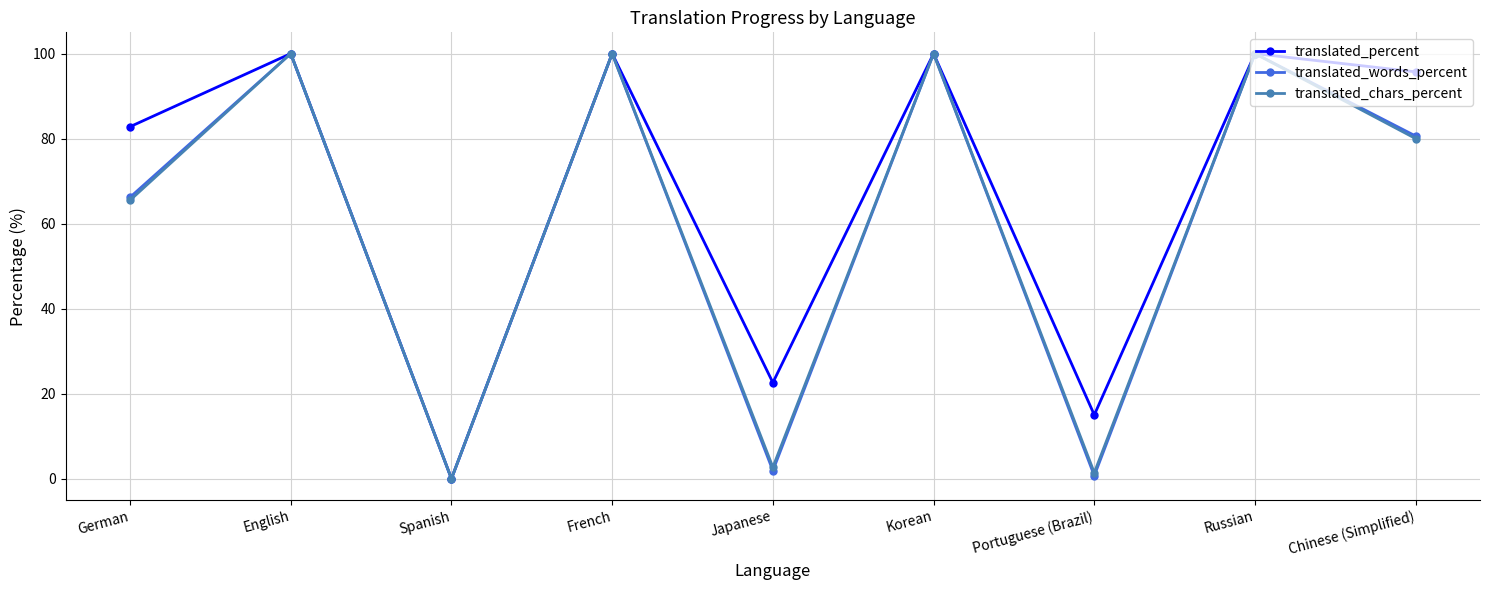

At which label is translated_percent closest to 50?

Japanese